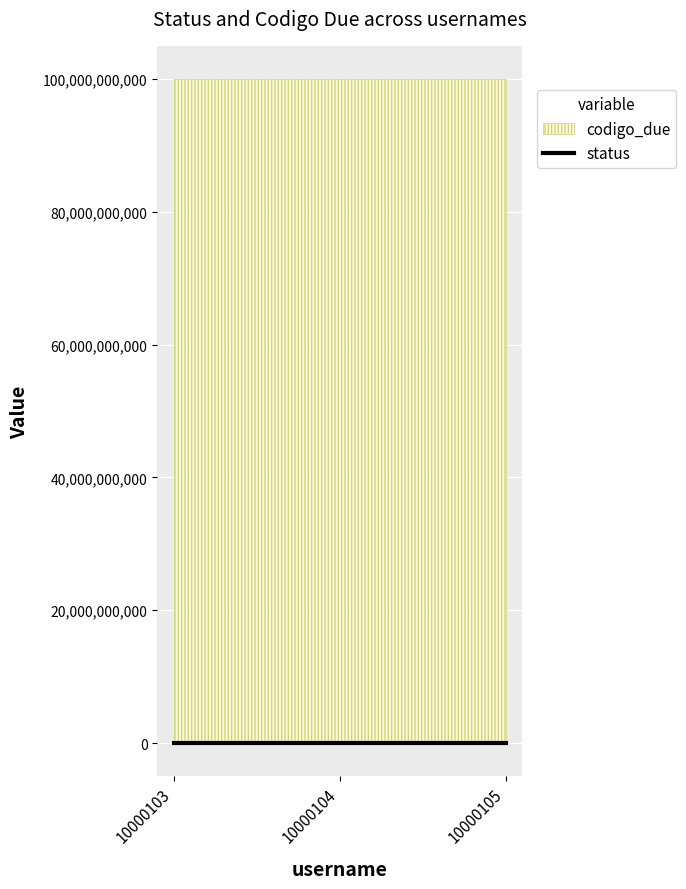

Read the status value at 10000105.

1